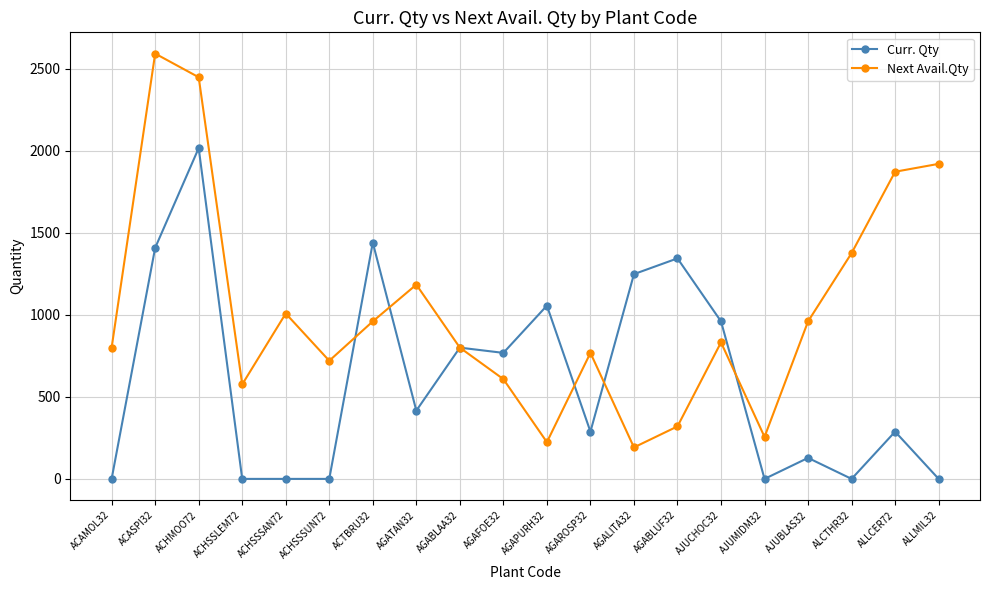

The Curr. Qty series shows 768 at AGAFOE32. True or false?

True